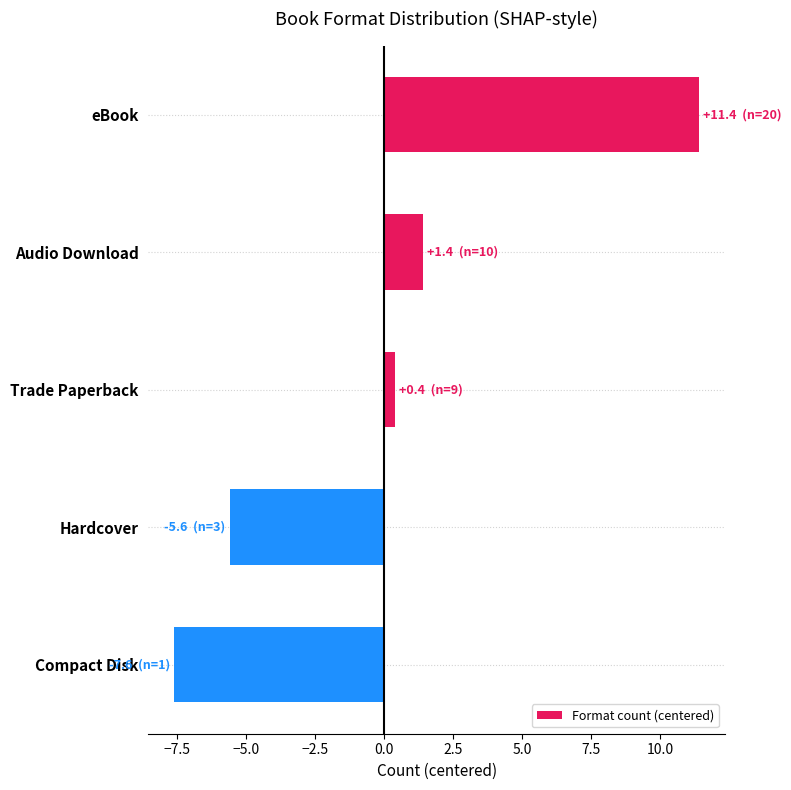

What is the smallest value displayed?

-7.6